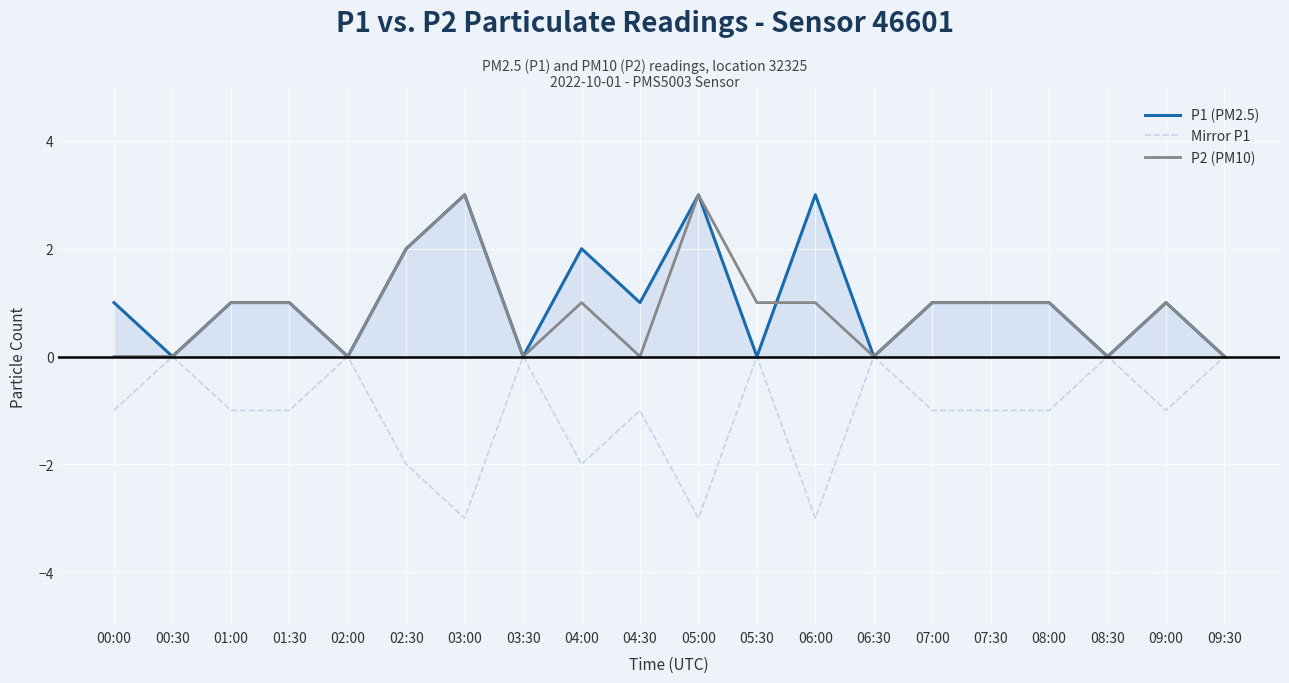

The Mirror P1 series shows -1 at 07:00. True or false?

True